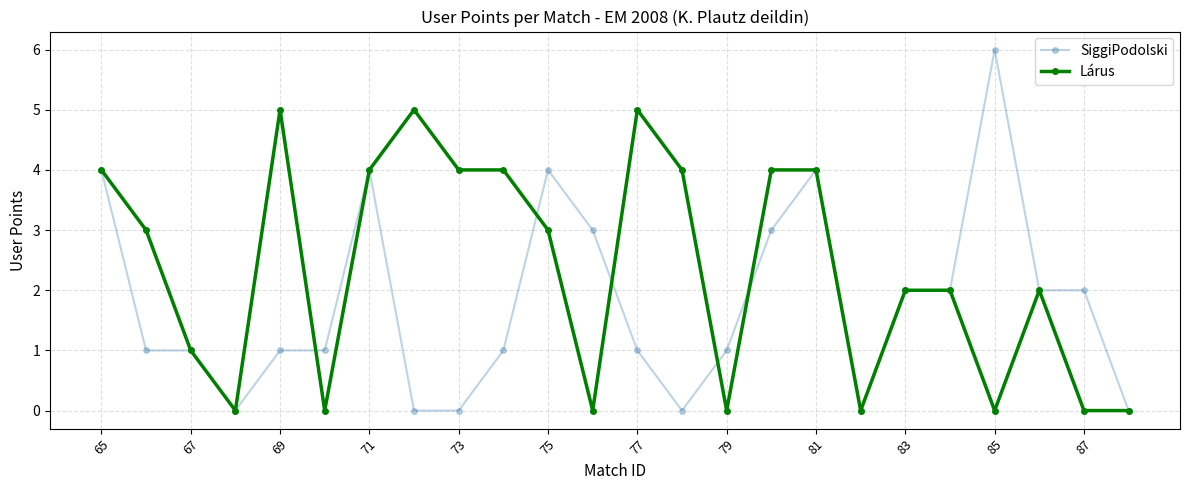

List the series in order of their overall mean, highest first.

Lárus, SiggiPodolski